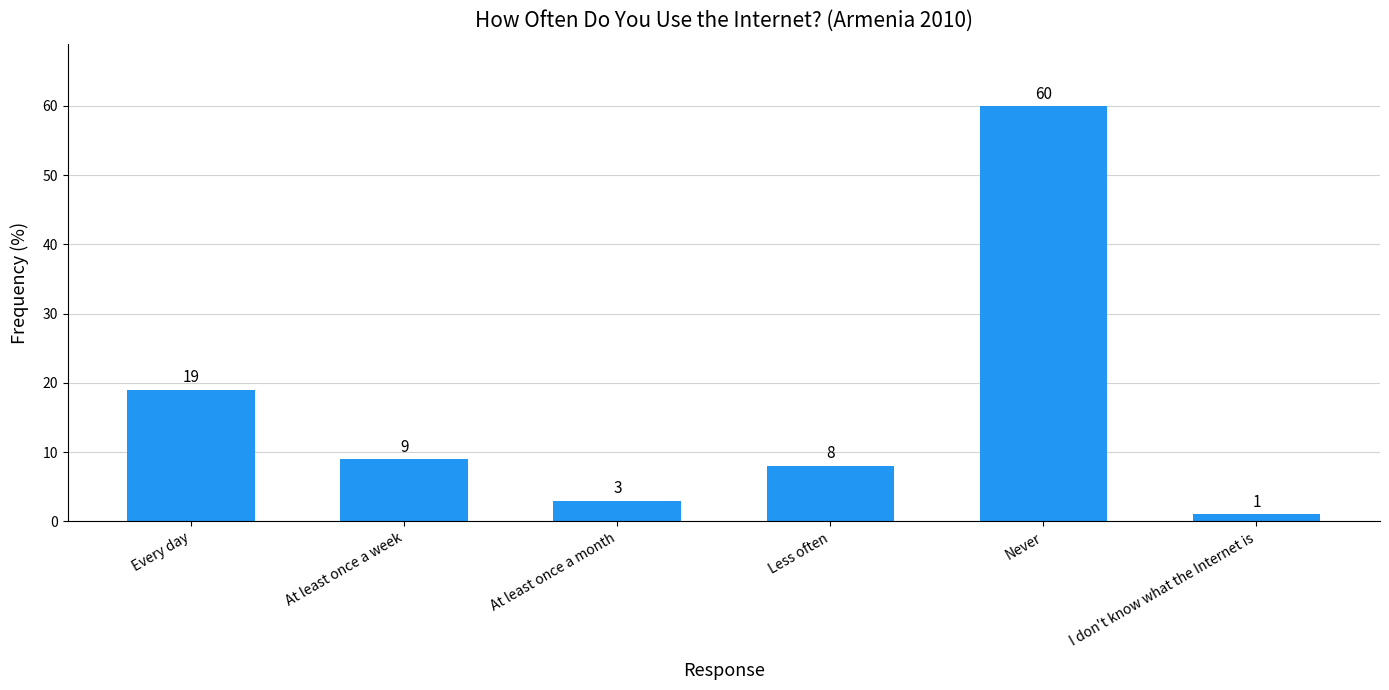

What is the minimum value shown in the chart?

1